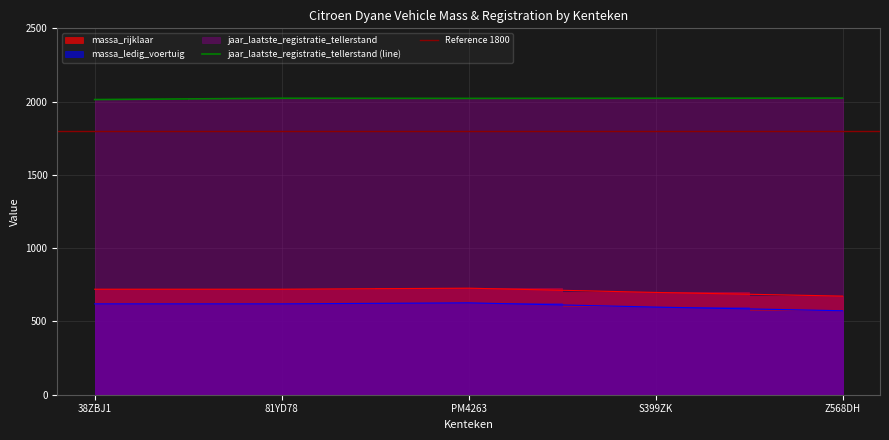

What is the greatest value displayed?

2024